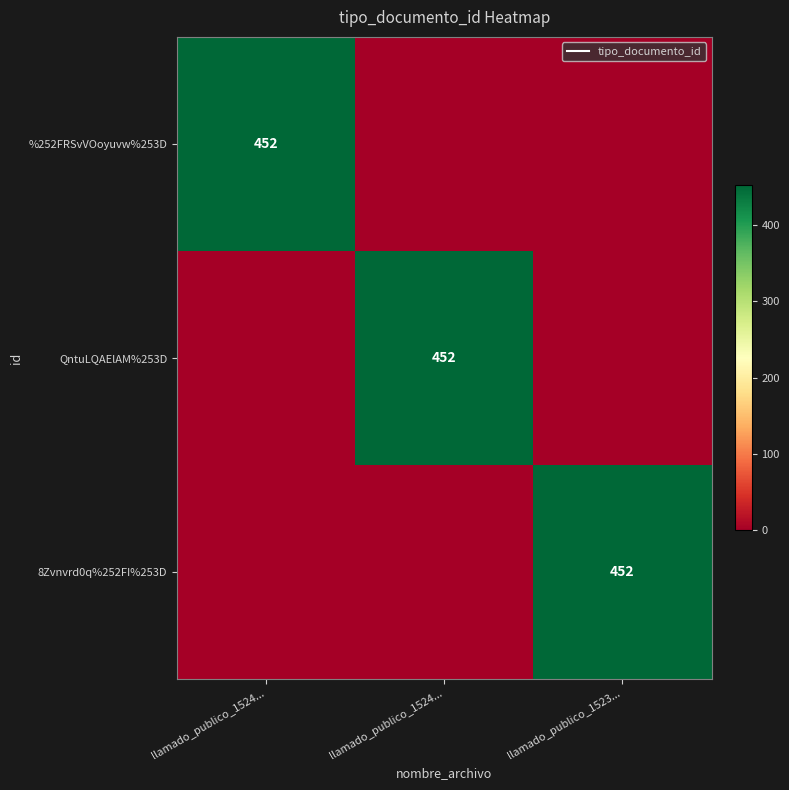

Is it true that 8Zvnvrd0q%252FI%253D equals 141 at llamado_publico_1523...?

False